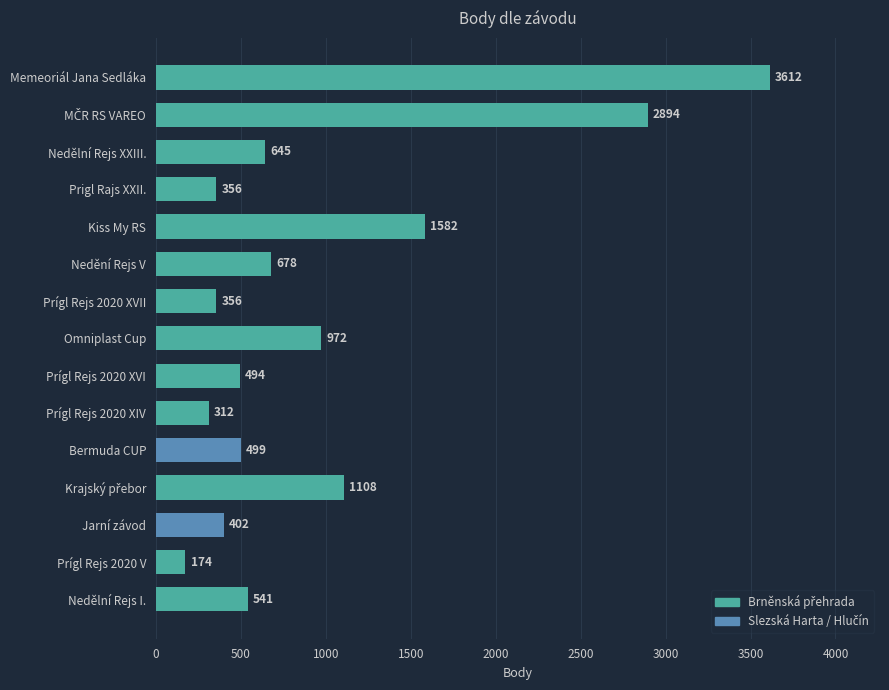

True or false: the data shows 372 at Nedělní Rejs XXIII..

False